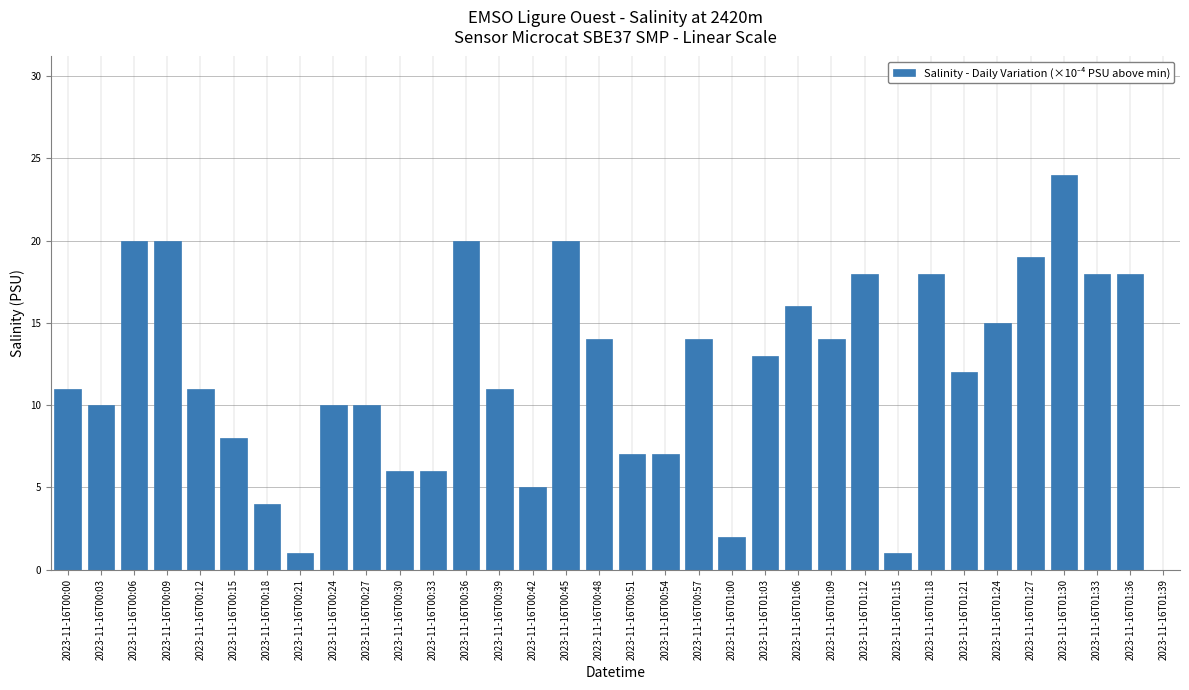

What is the sum of all values?

403.0